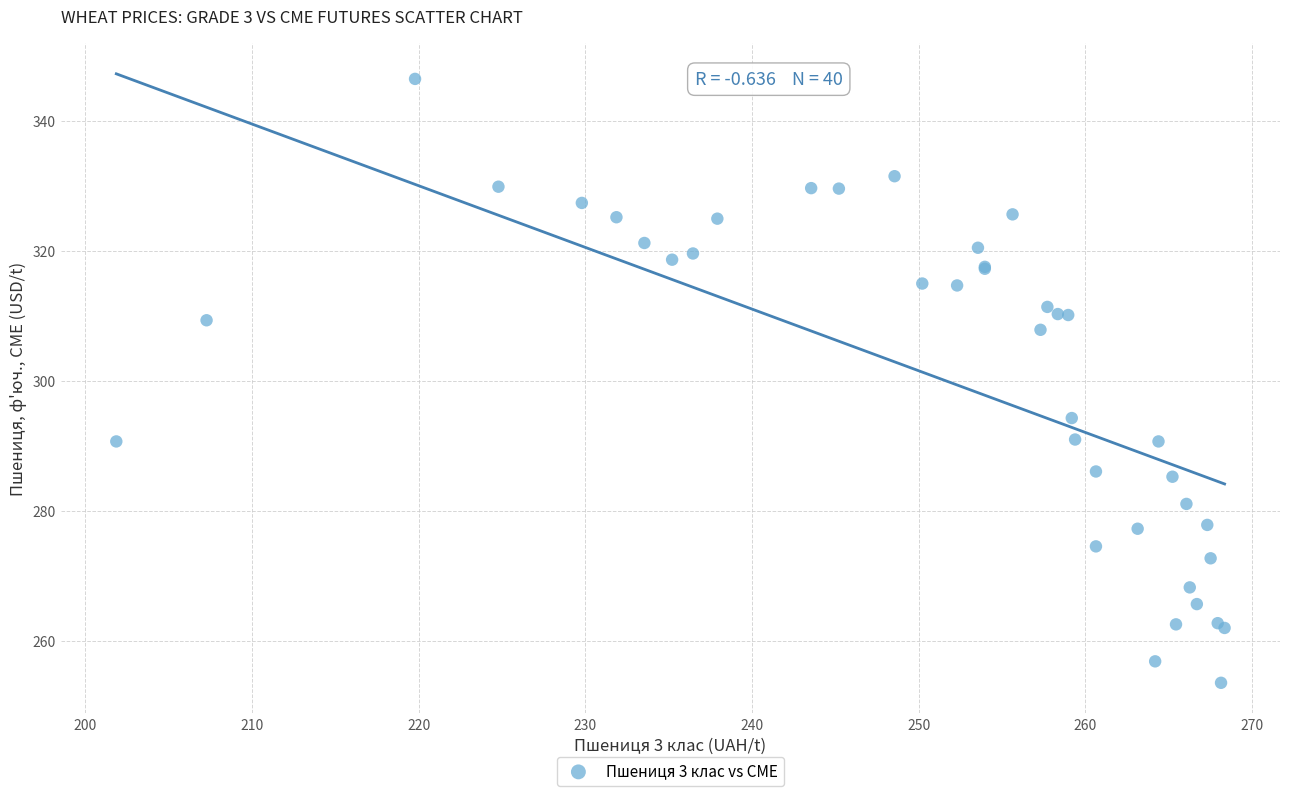

What Y value in the scatter plot is closest to 300?

294.3